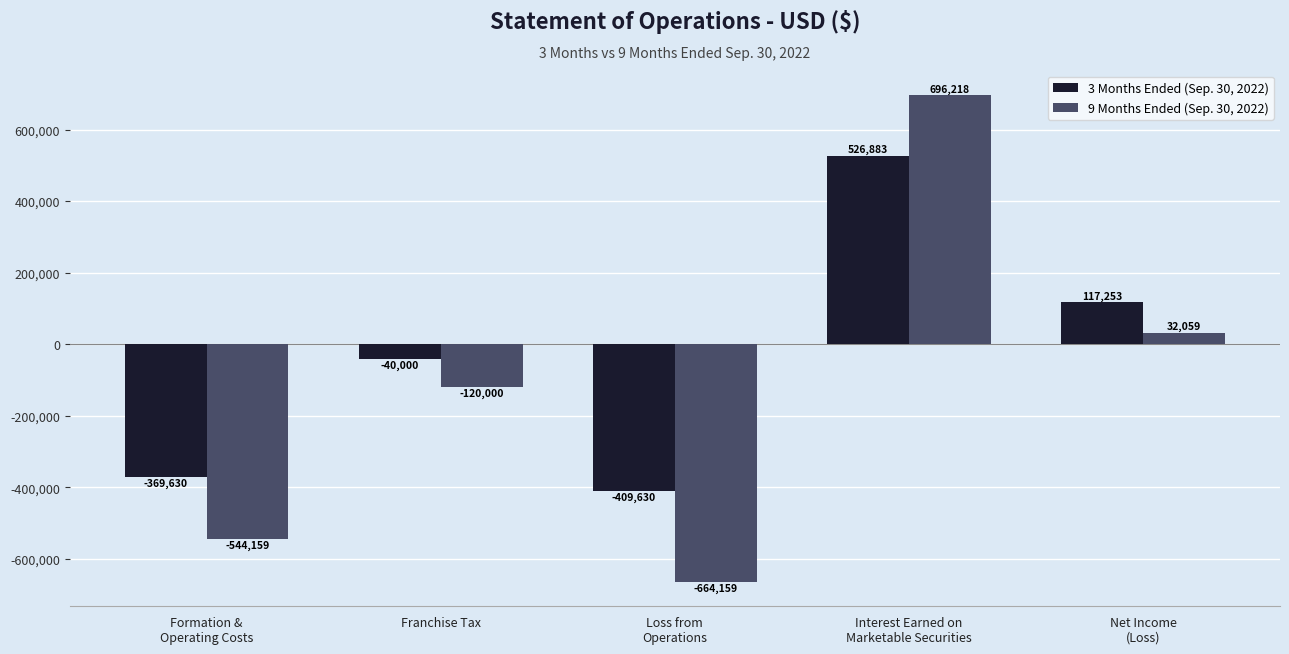

What is the difference between the 9 Months Ended (Sep. 30, 2022) values at Formation &
Operating Costs and Franchise Tax?

424159